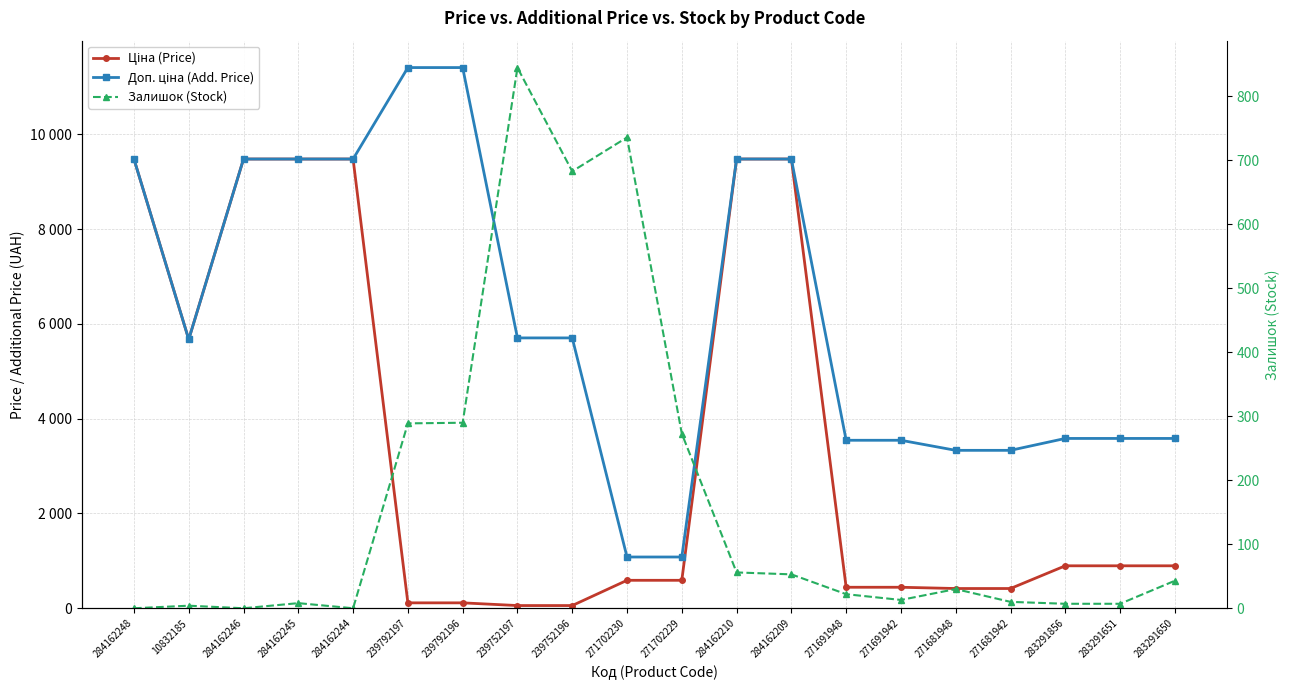

True or false: Ціна (Price) and Доп. ціна (Add. Price) cross at least once.

False